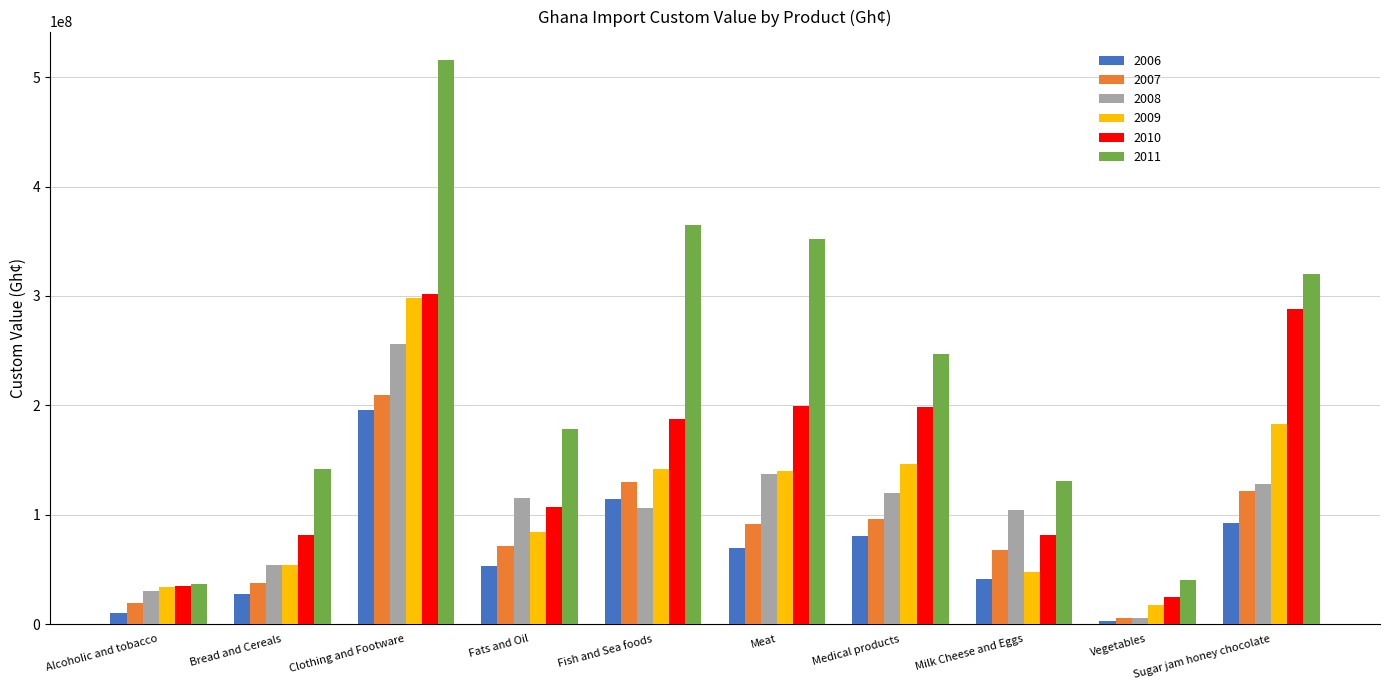

How many data points in 2010 are above 187934535?

5